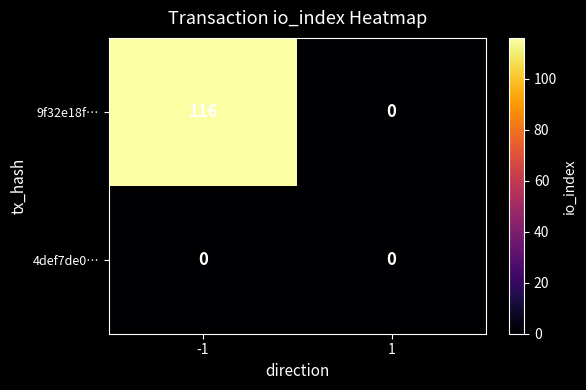

Which series has the largest range (max minus min)?

9f32e18f…